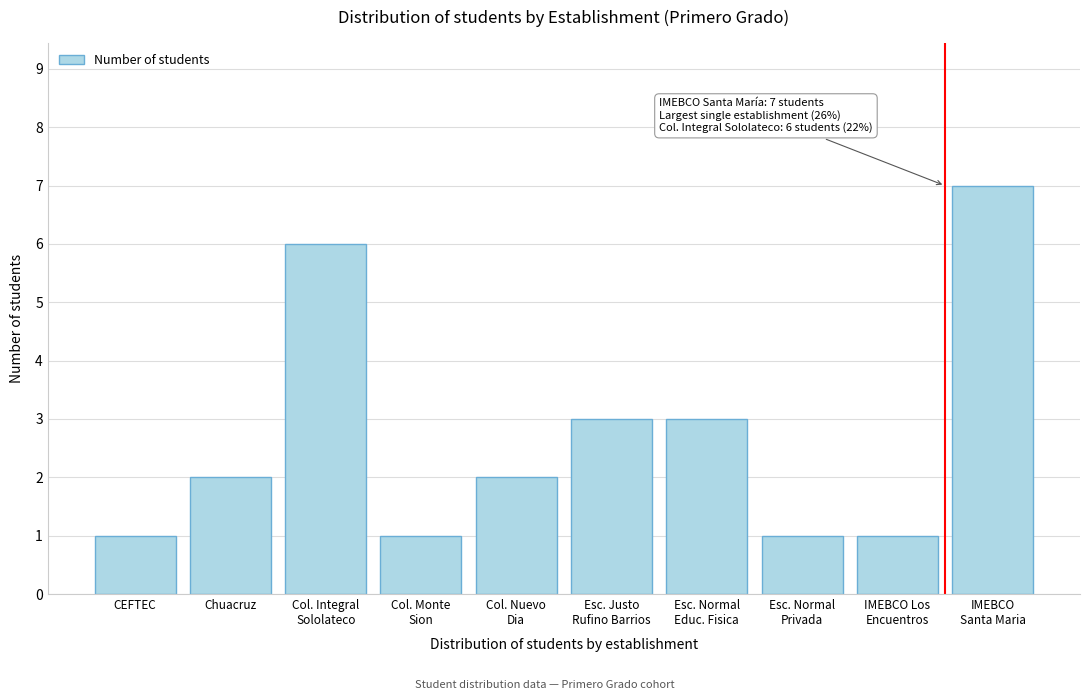

Reading right to left, extract all data points from this chart.

7	1	1	3	3	2	1	6	2	1